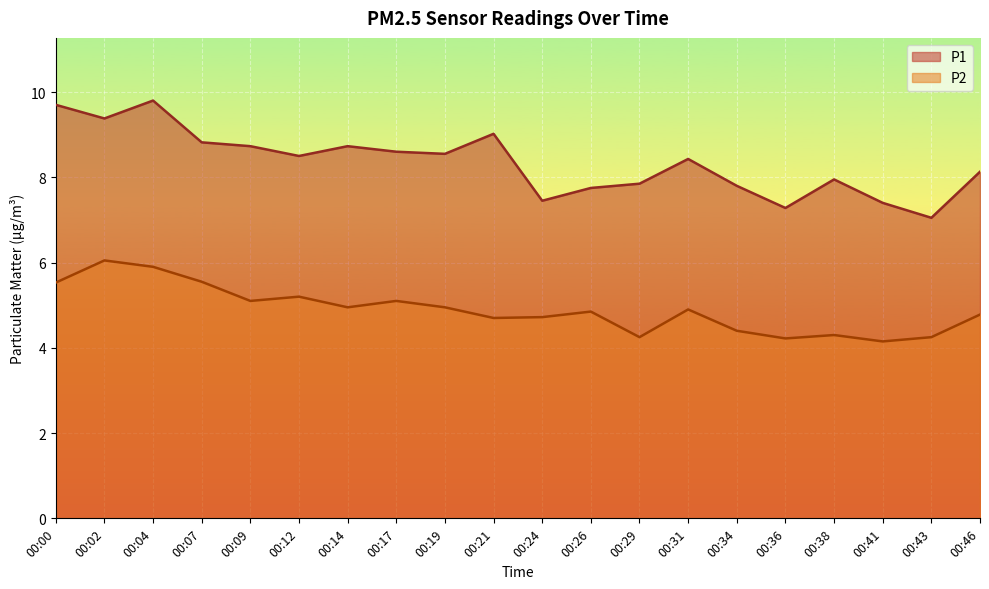

Which series has the largest total across all categories?

P1